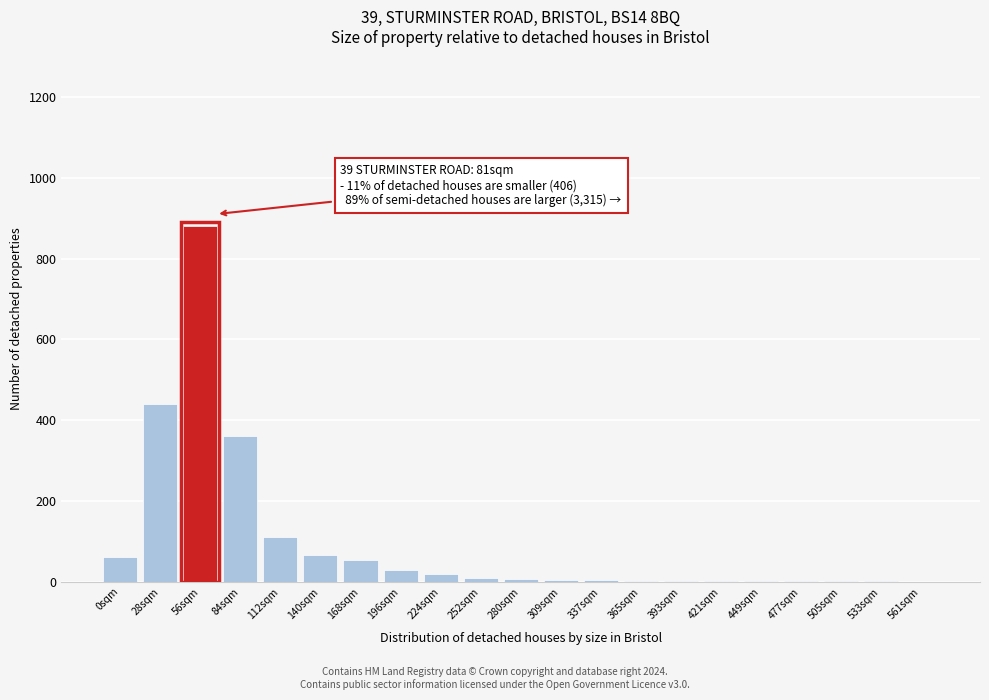

Which label corresponds to the largest value in the chart?

56sqm